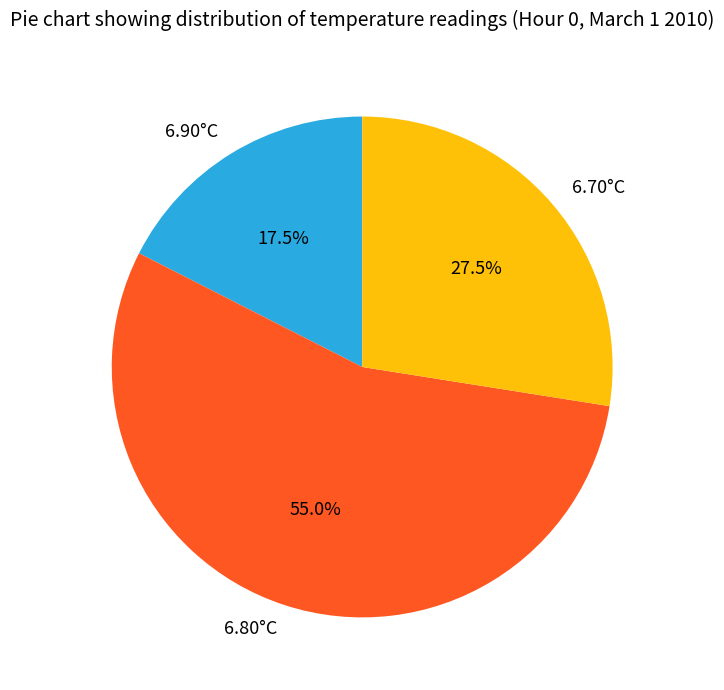

What is the majority slice?

6.80°C